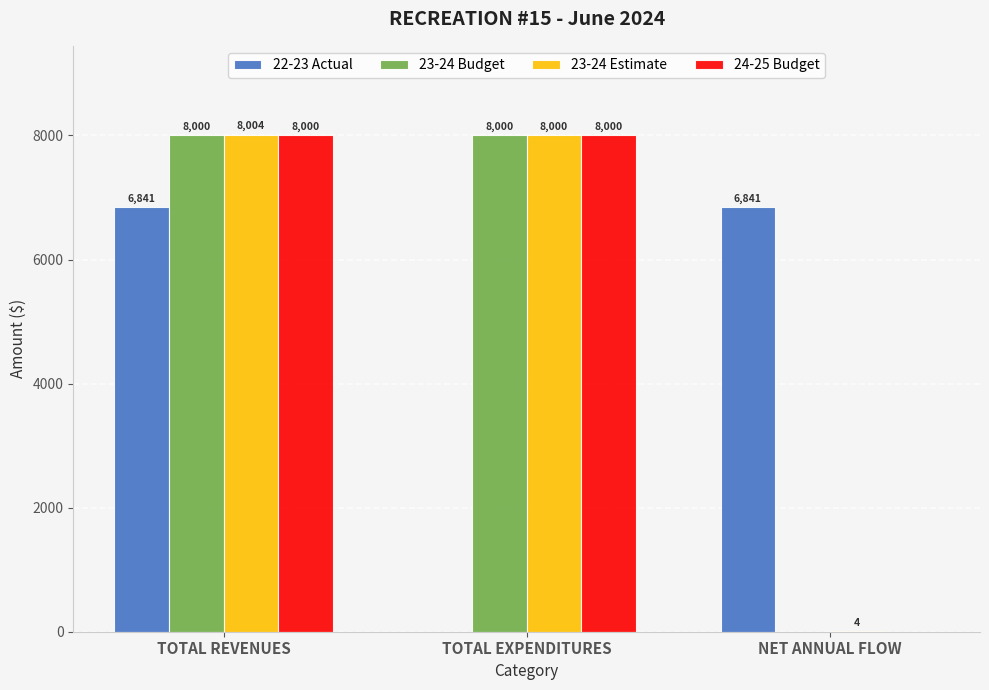

Which series has the largest total across all categories?

23-24 Estimate